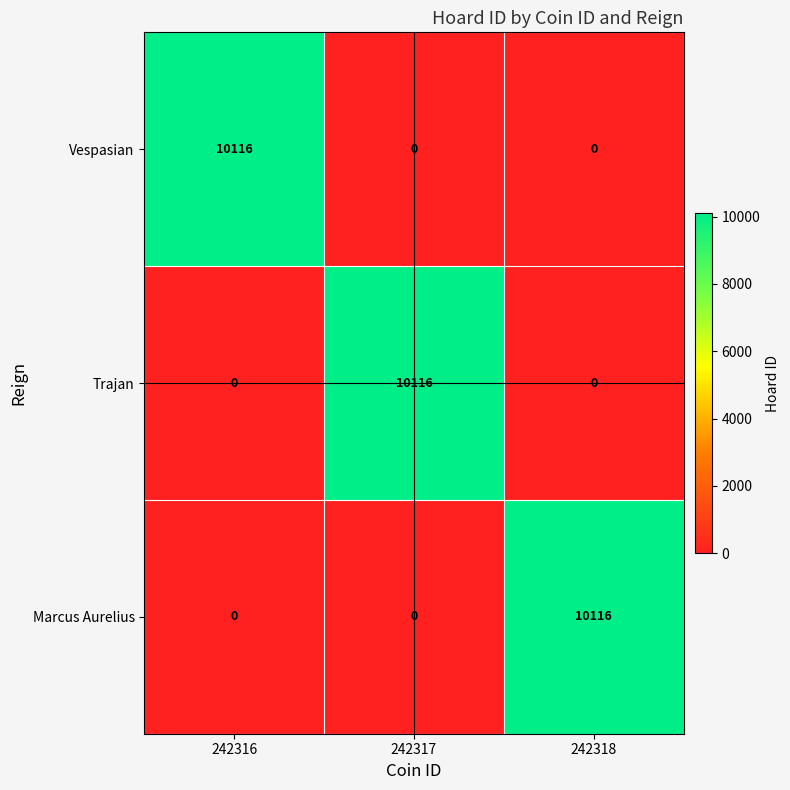

Reading left to right, transcribe all the data shown in this chart.

Vespasian: 10116	0	0
Trajan: 0	10116	0
Marcus Aurelius: 0	0	10116